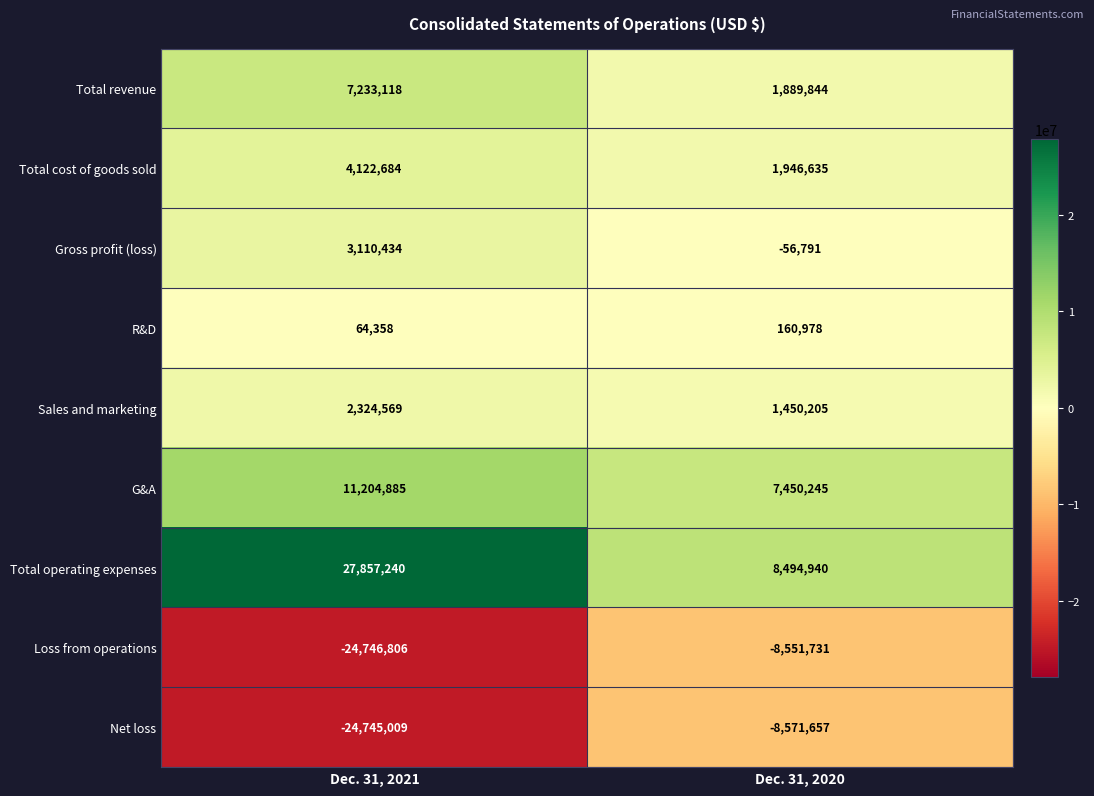

Is it true that R&D equals 43252 at Dec. 31, 2020?

False